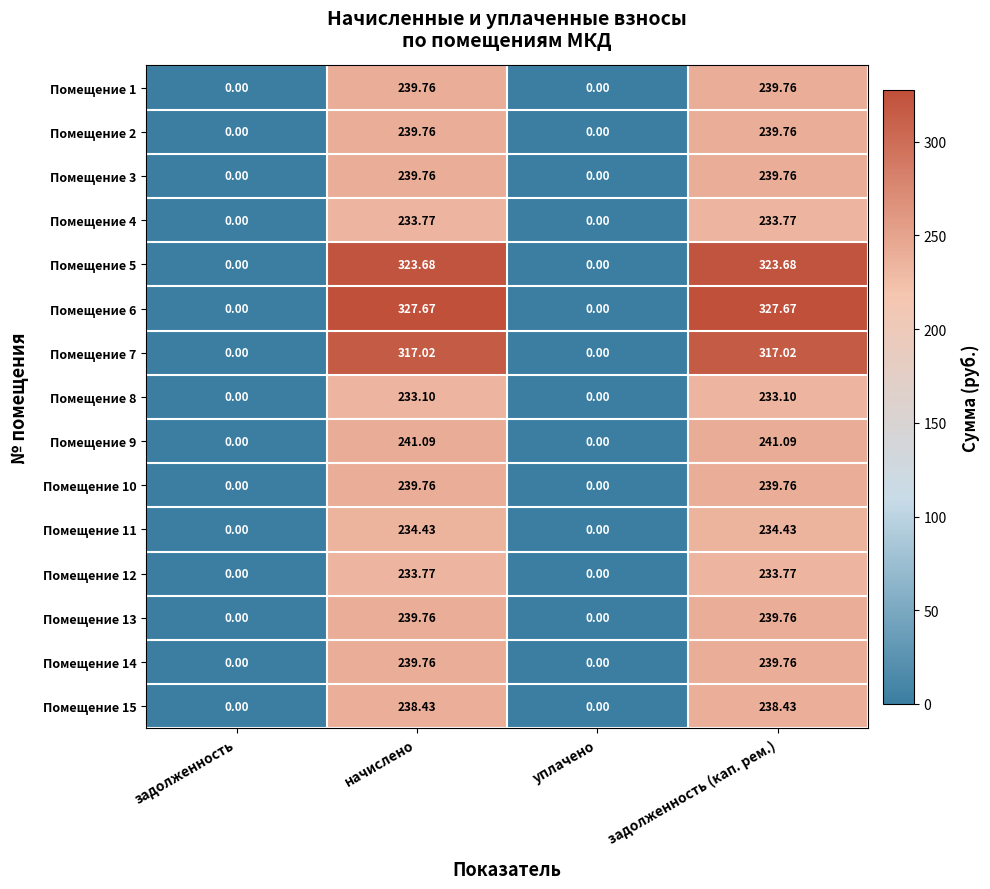

How many distinct data groups are displayed?

15